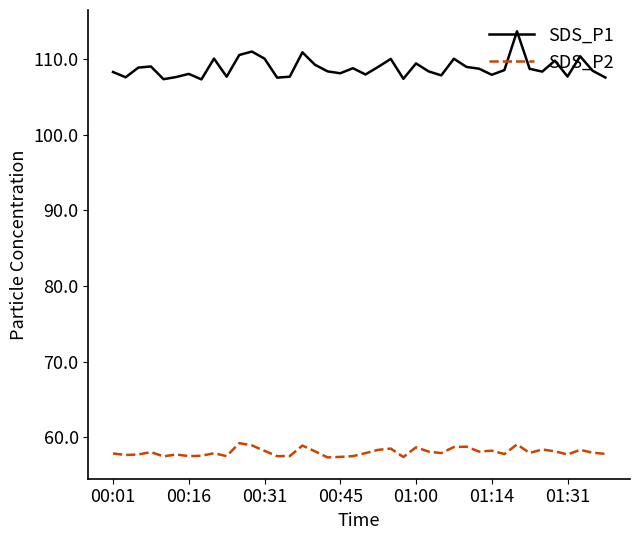

Which series has the largest range (max minus min)?

SDS_P1